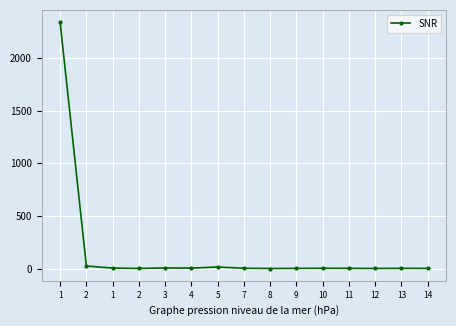

Which has a higher value, 3 or 9?

3